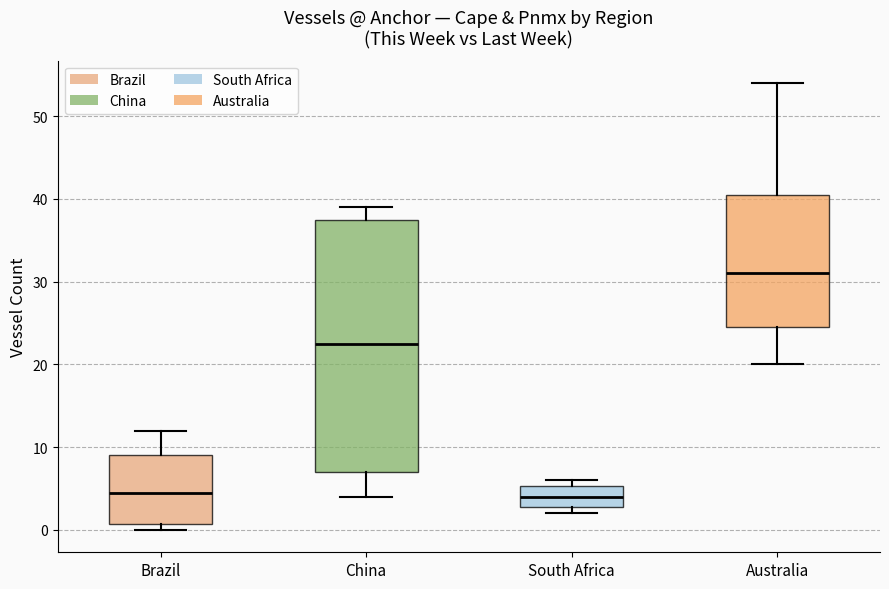

Which box has the highest median line?

Australia